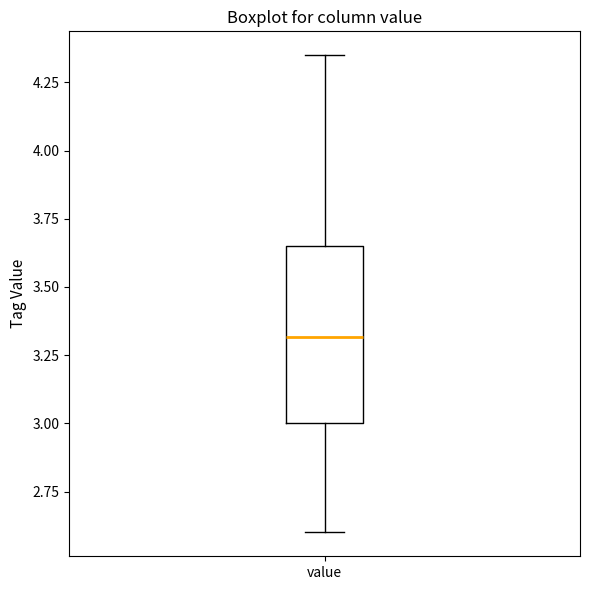

Read this box plot against the y-axis: the position of the median line, the range covered by the box, and the ends of both whiskers. The values are not printed on the chart, so give them approximately, as read against the axis.

median 3.30, box 3.00 to 3.65, whiskers 2.60 to 4.35